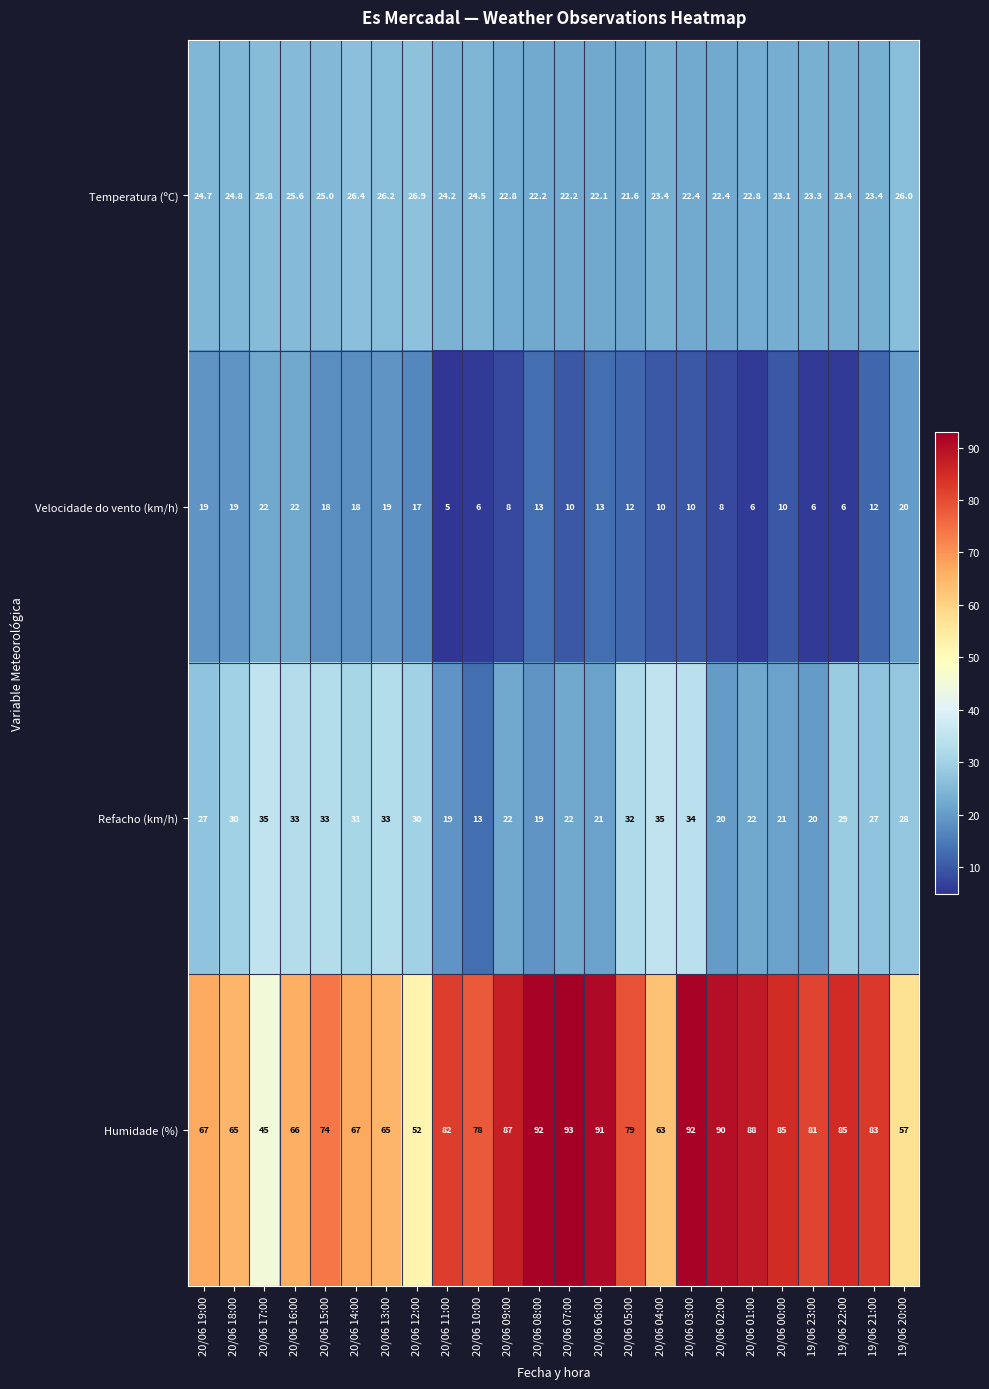

At which category is the sum across all series the highest?

20/06 03:00